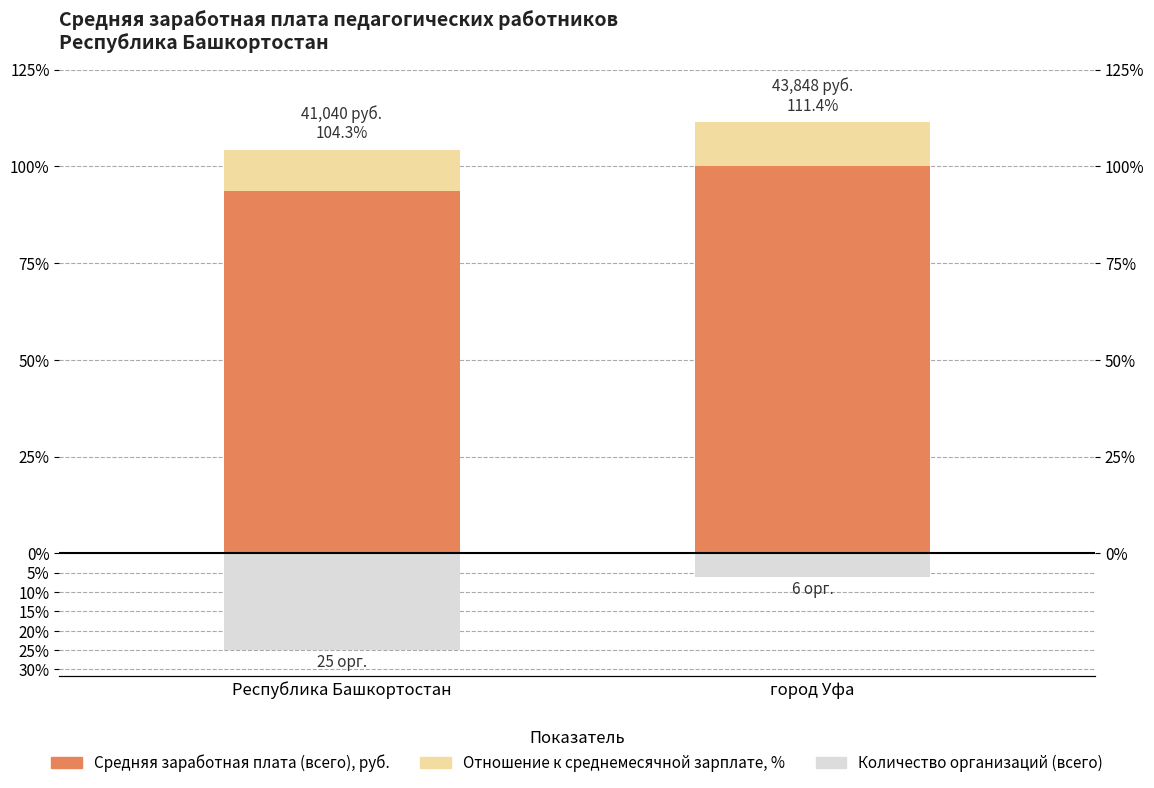

What is the total value across all series at город Уфа?

105.4